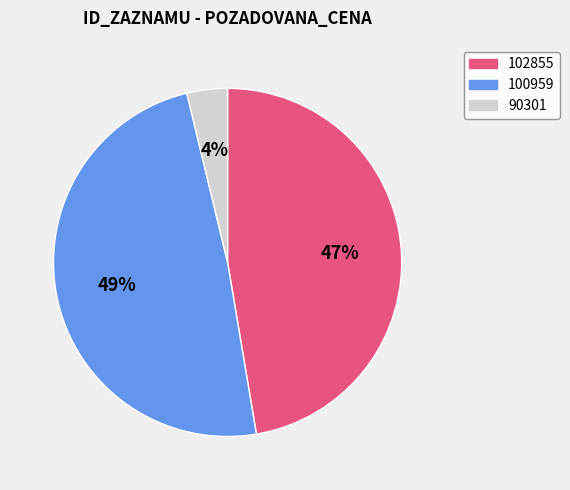

Do 100959 and 90301 together represent more than half of the pie?

Yes